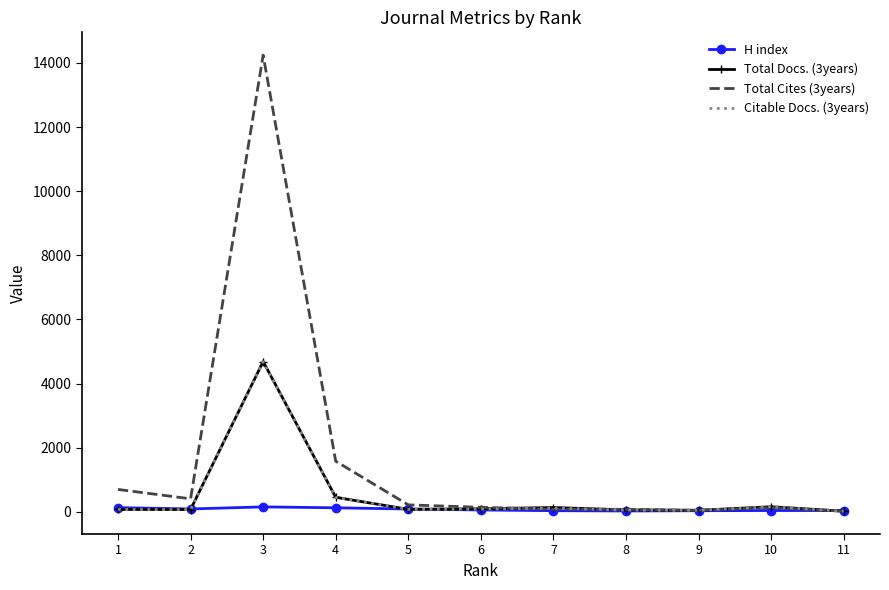

Which series has the widest spread of values?

Total Cites (3years)